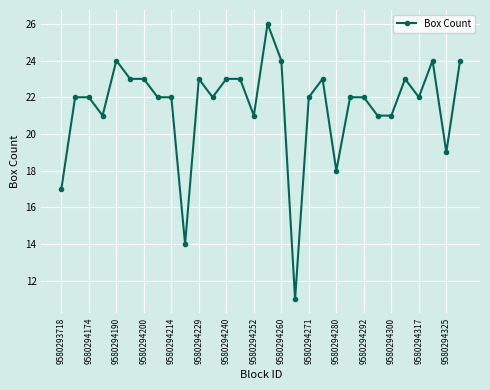

True or false: the data has more than 1 interior local peaks.

True